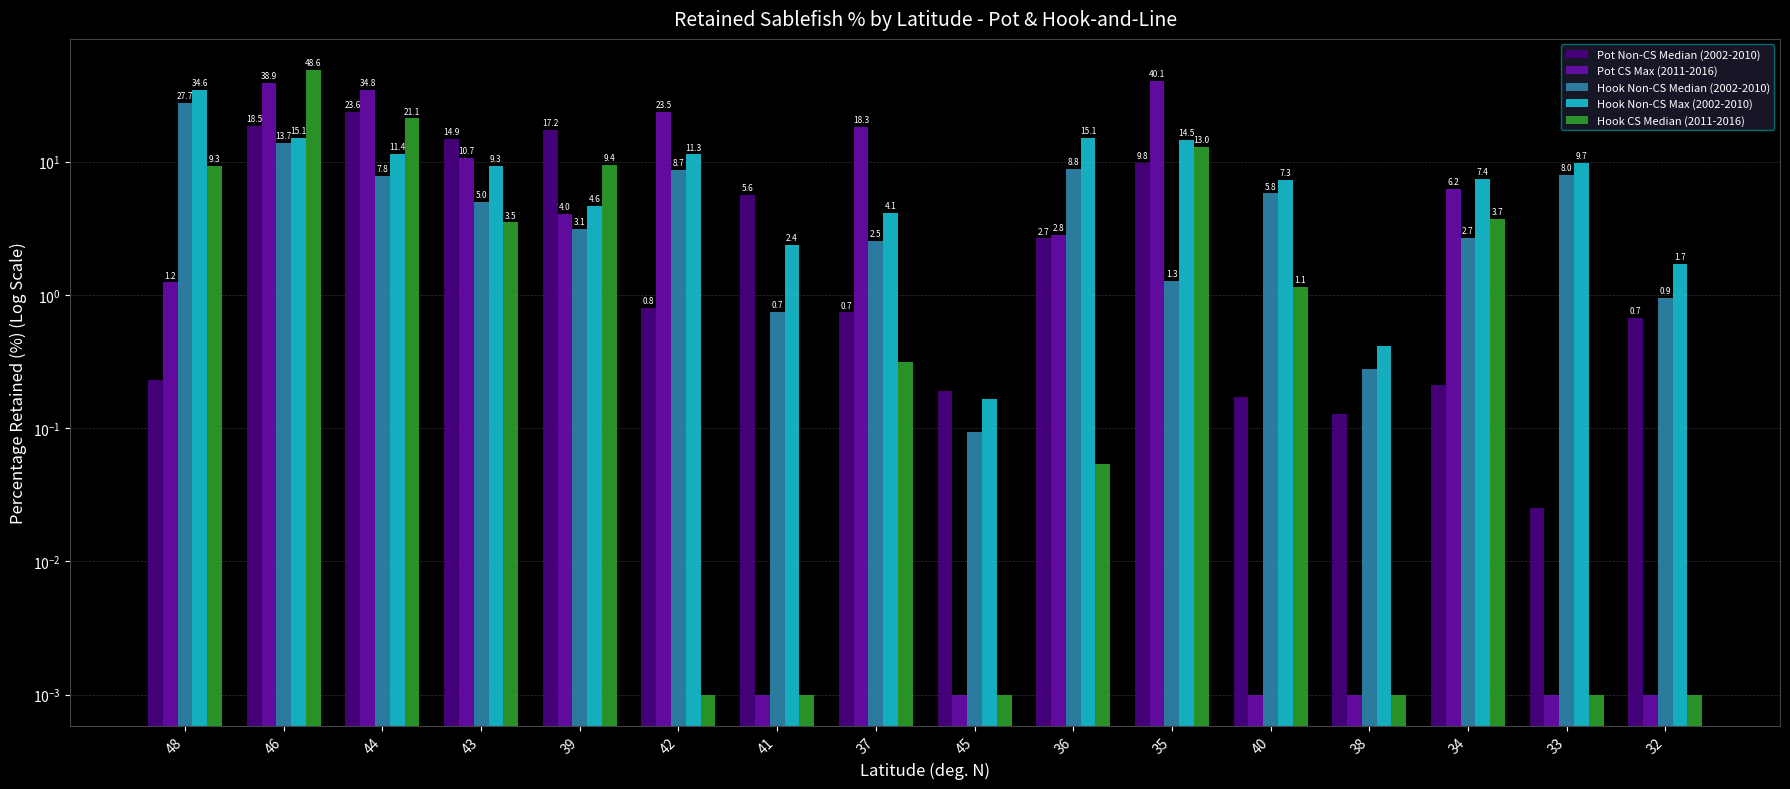

What is the greatest value displayed?

48.6